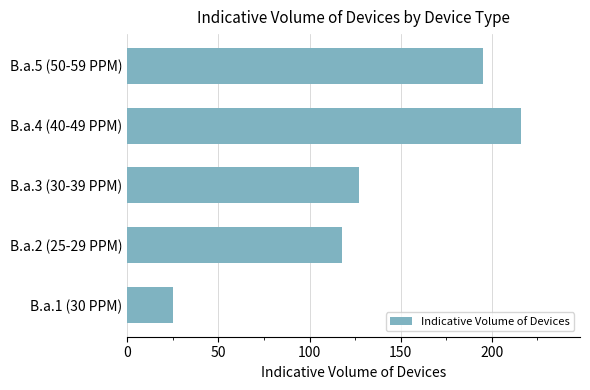

What is the difference between the second highest and minimum values?

170